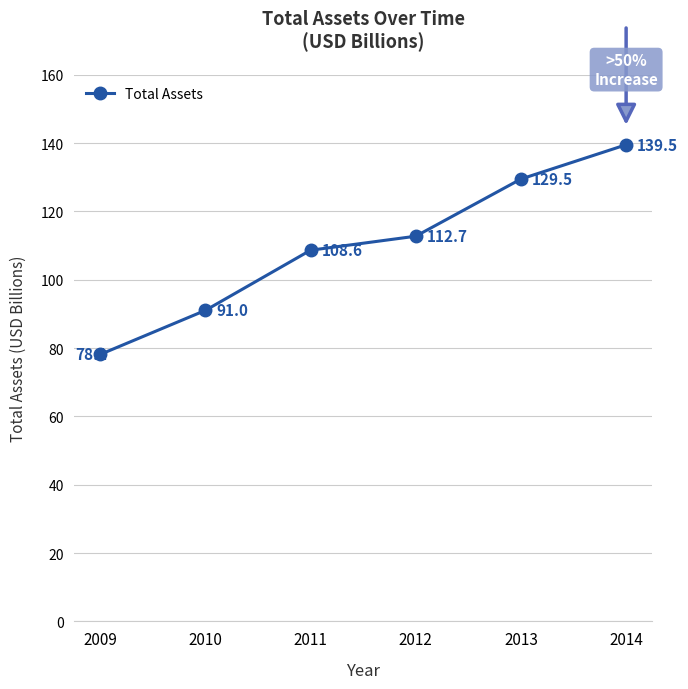

Reading left to right, extract all data points from this chart.

78.1	91.0	108.6	112.7	129.5	139.5